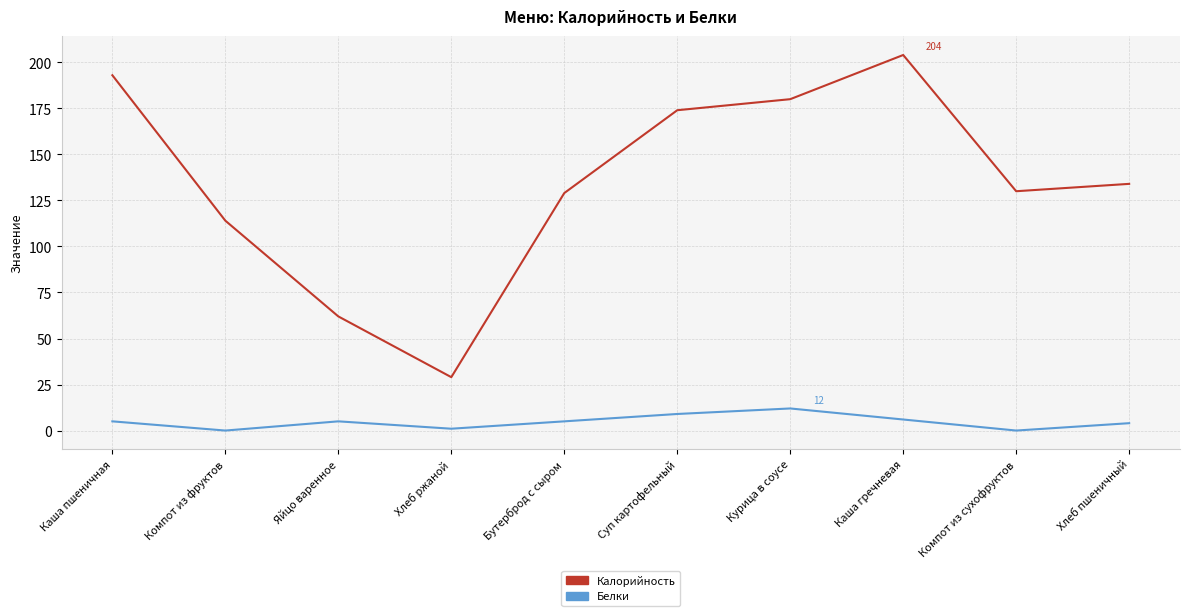

Rank the series by their maximum value, from highest to lowest.

Калорийность, Белки